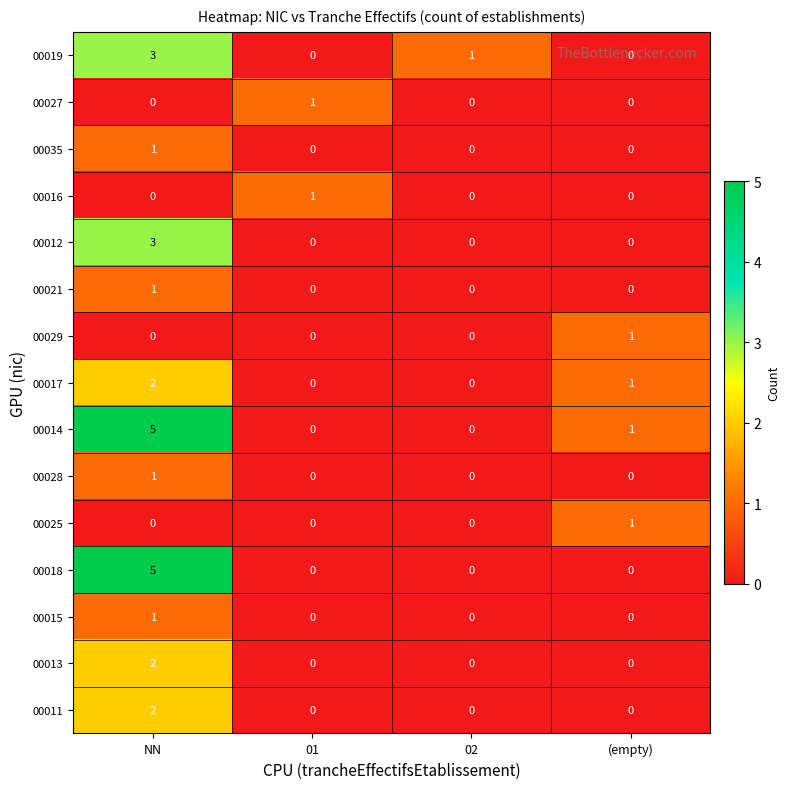

The value of 00013 at (empty) is 0. True or false?

True